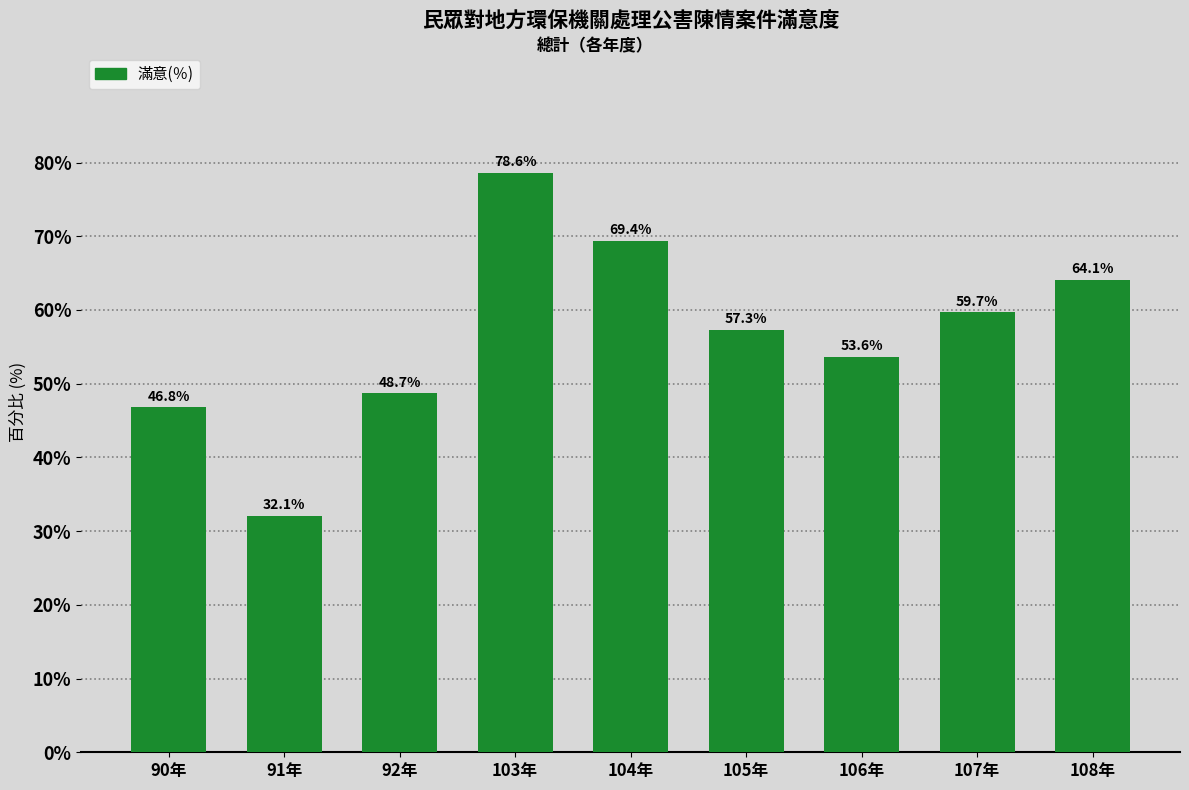

Reading right to left, what are all the values shown in this chart?

64.1	59.7	53.6	57.3	69.4	78.6	48.7	32.1	46.8